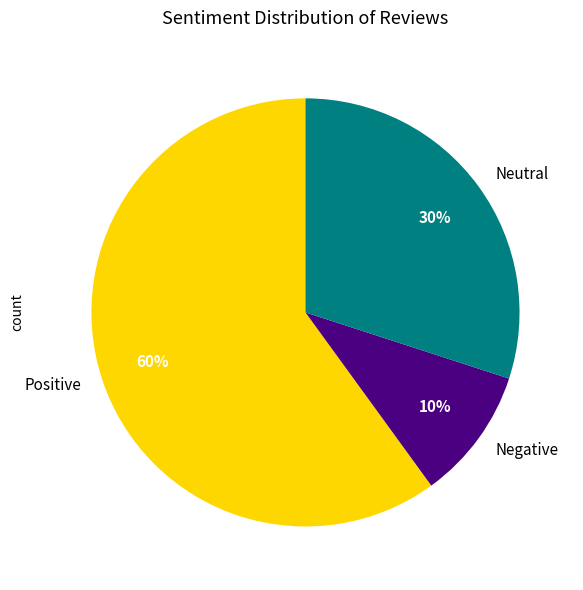

To the nearest percent, what is the average slice percentage?

33%